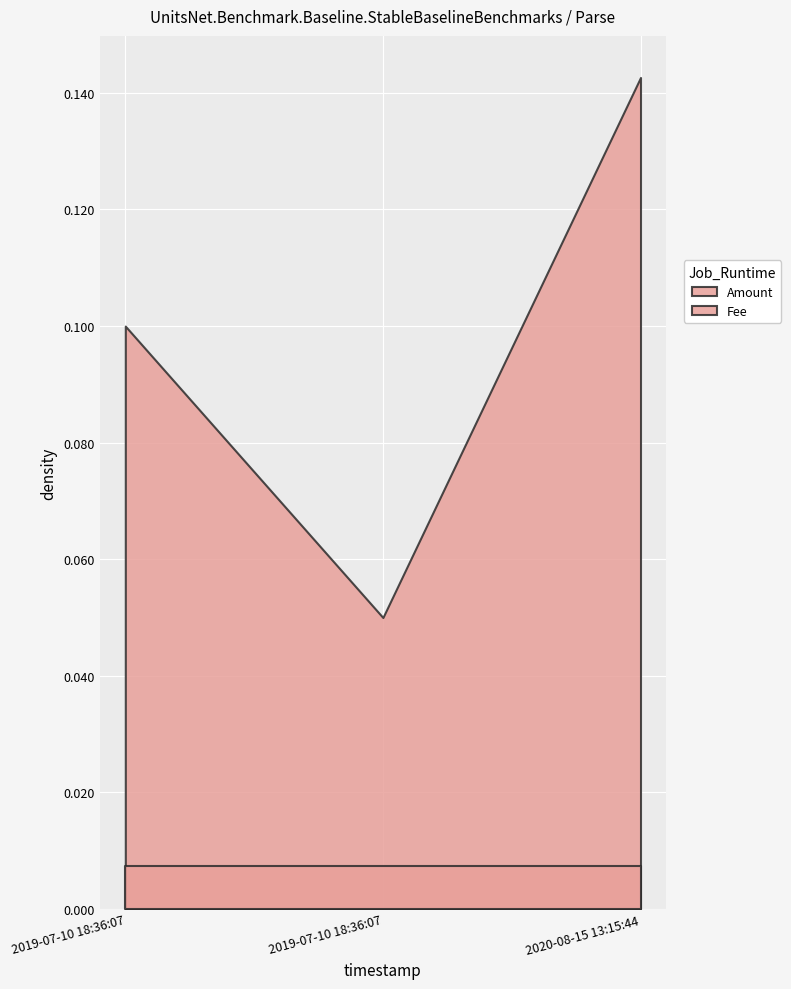

The Fee series shows 0.0 at 2019-07-10 18:36:07. True or false?

False